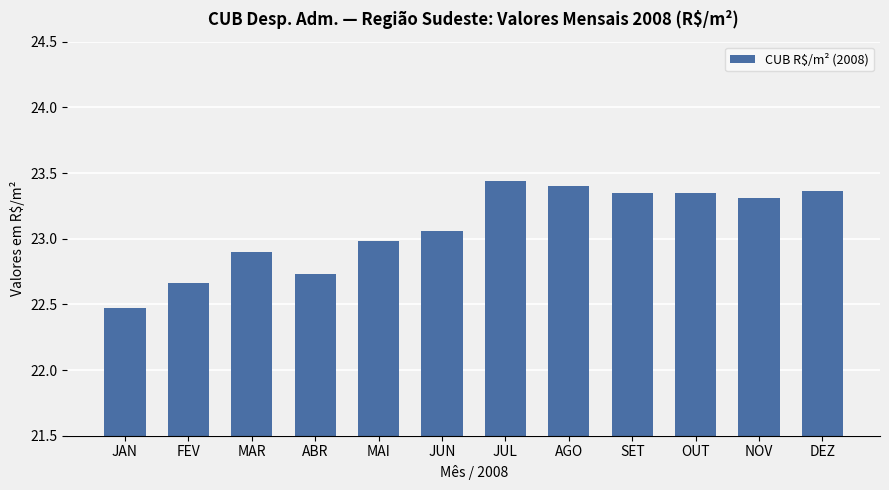

Which label corresponds to the largest value in the chart?

JUL